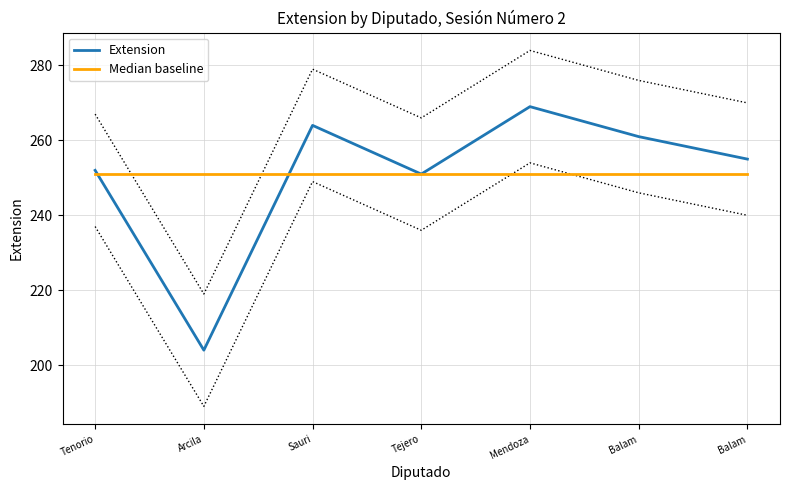

Reading left to right, list all the values displayed in this chart.

Extension: 252	204	264	251	269	261	255
Median baseline: 251	251	251	251	251	251	251